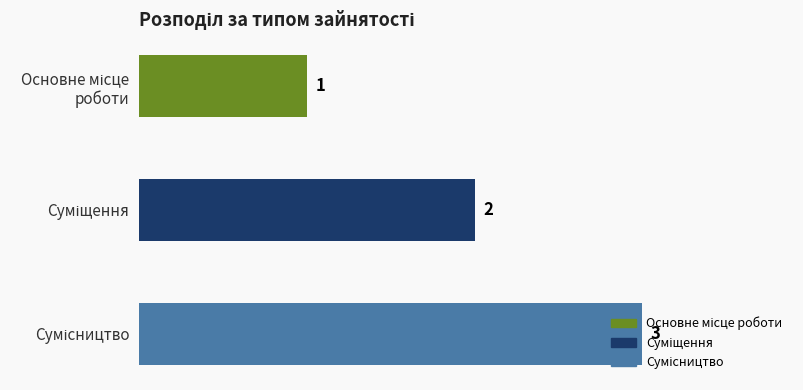

What is the greatest value displayed?

3